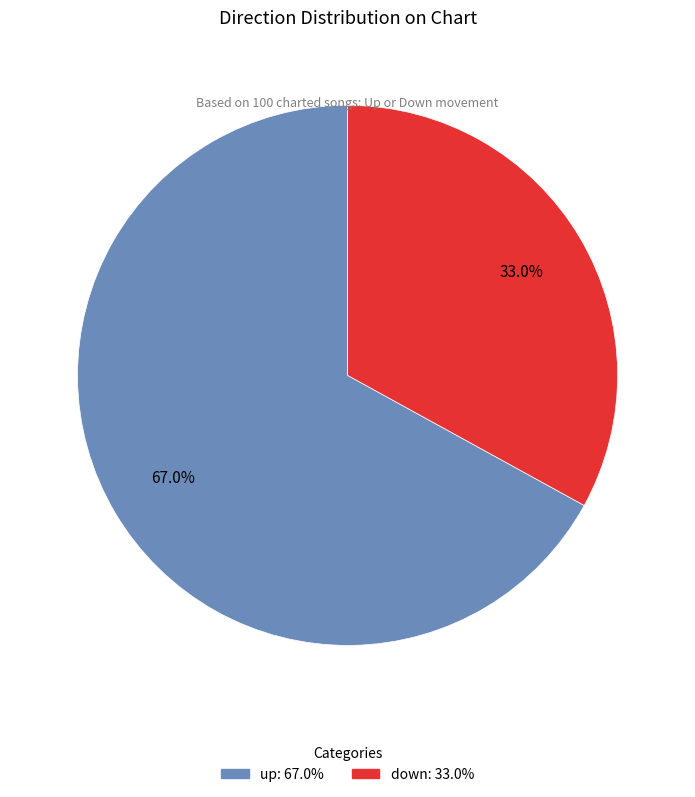

Which slice is the smallest?

down